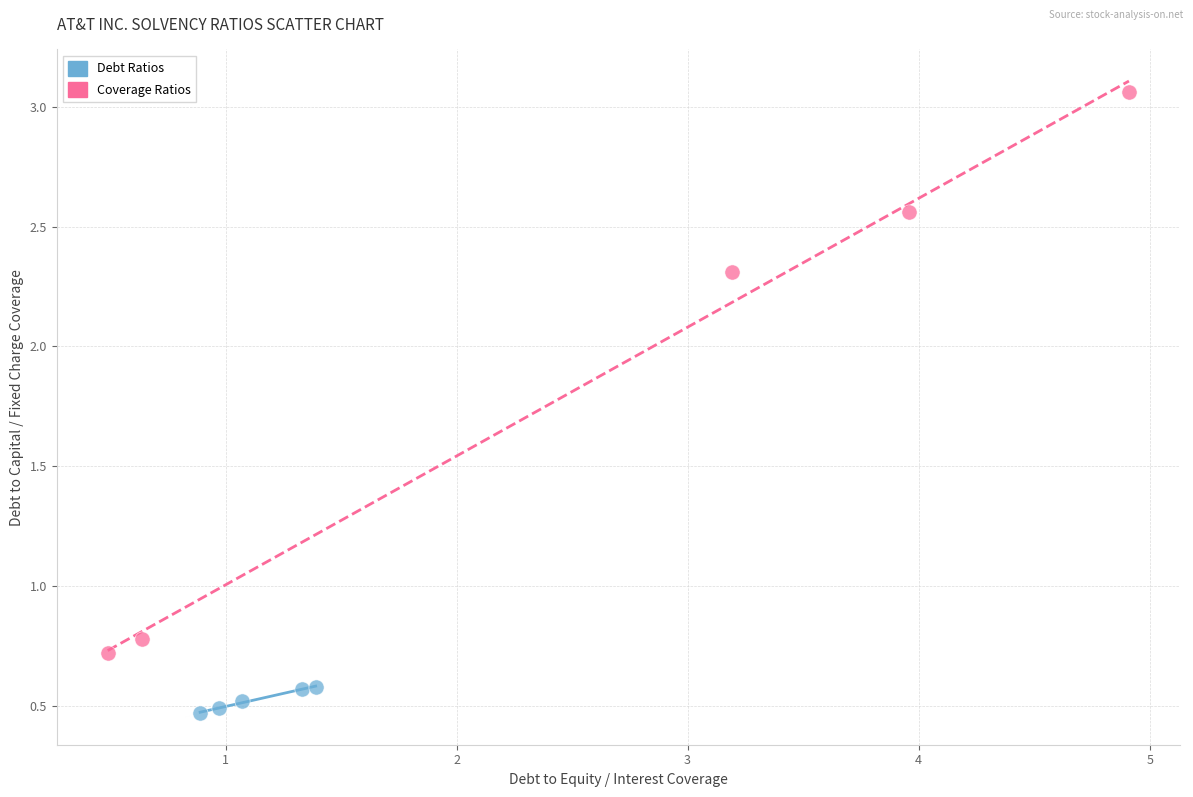

Which series contains the lowest Y value?

Debt Ratios